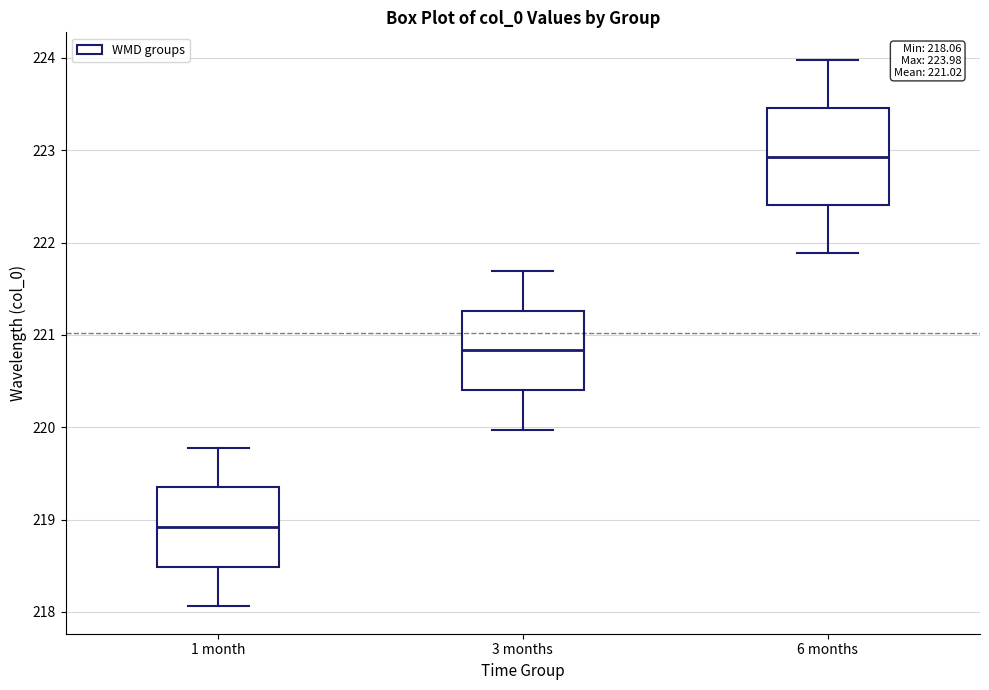

Which box is the tallest, from its lower edge to its upper edge?

6 months